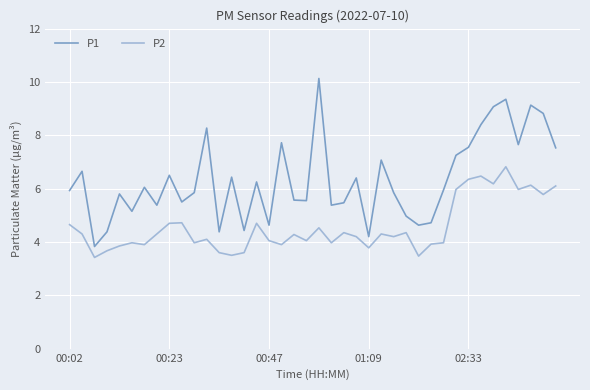

Which series has the largest range (max minus min)?

P1